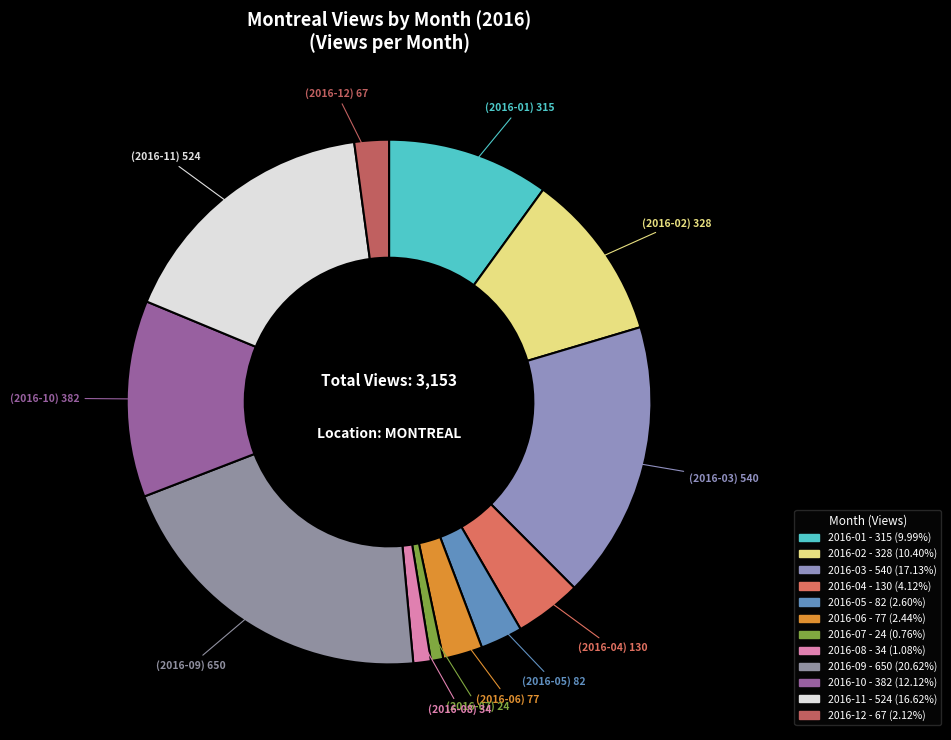

How many slices are in this pie chart?

12